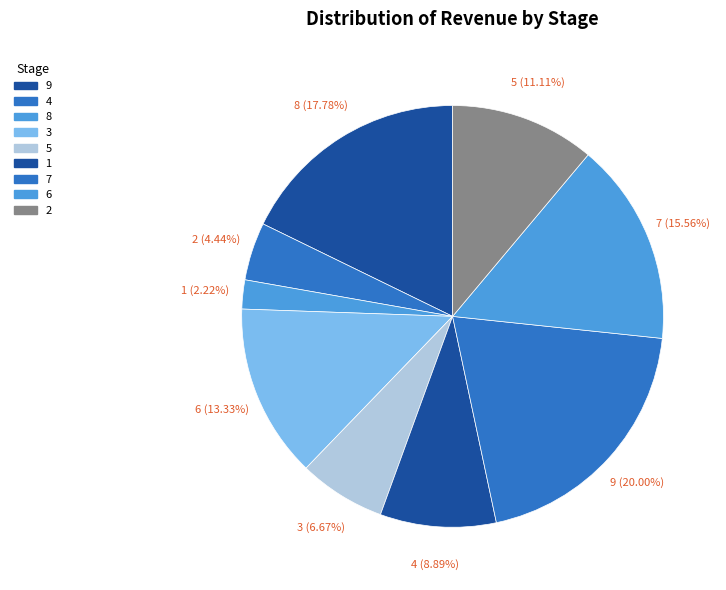

Do 2 and 4 together represent more than half of the pie?

No